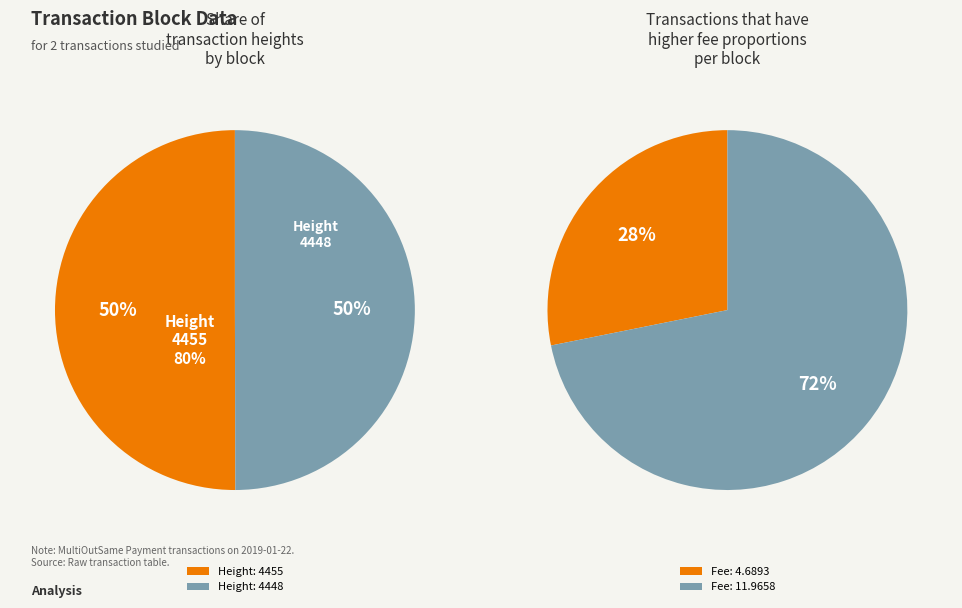

What percentage is NOT represented by Height: 4448?

50.0%